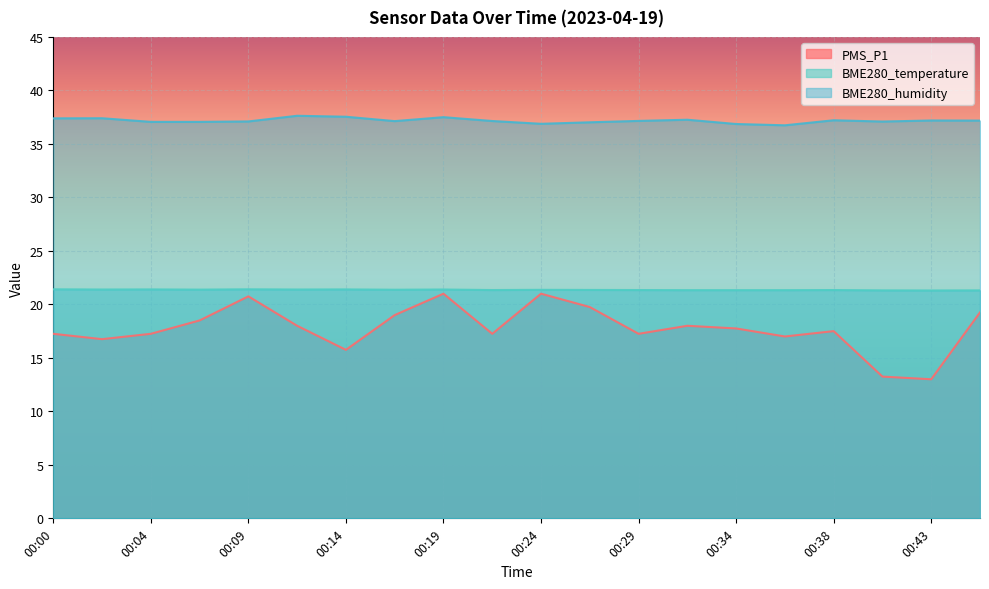

Rank the series by their average value, from lowest to highest.

PMS_P1, BME280_temperature, BME280_humidity